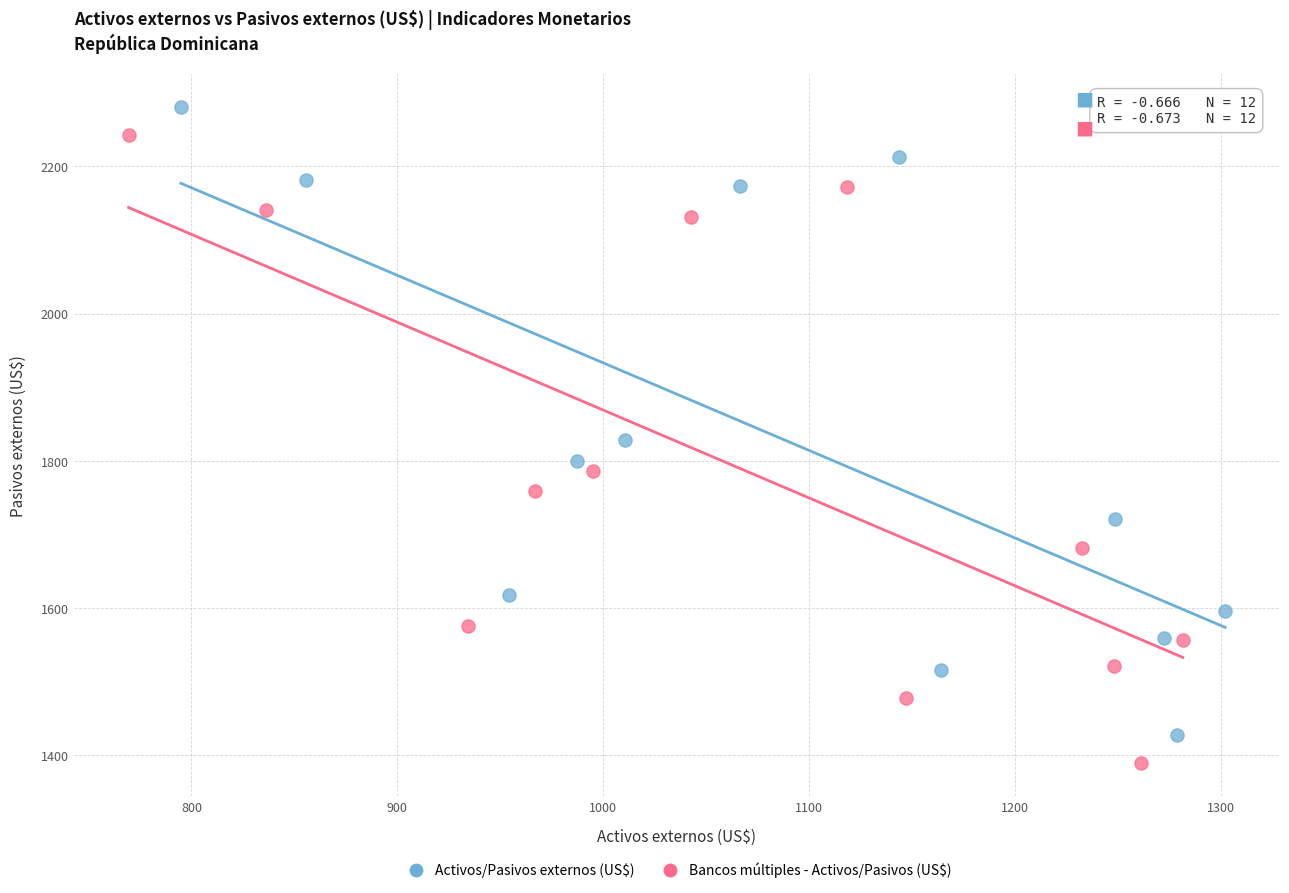

Which series has the largest Y range (max minus min)?

Activos/Pasivos externos (US$)